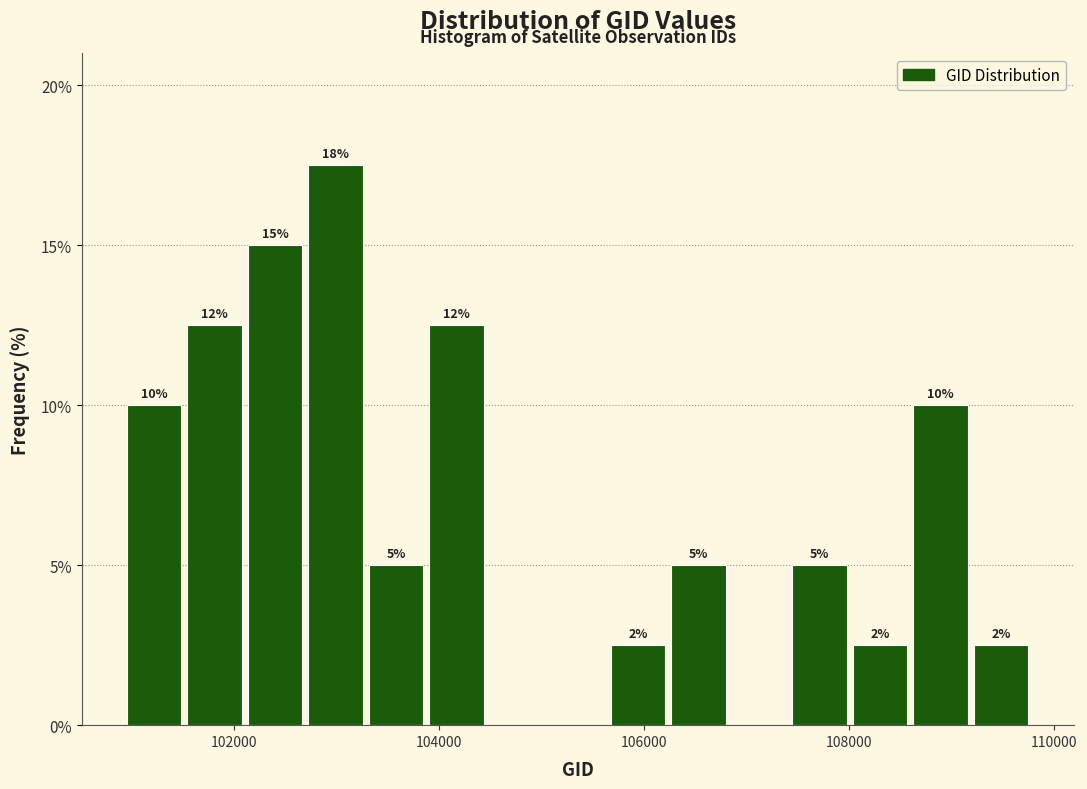

Read against the x-axis, roughly where is the centre of the tallest bar?

103000